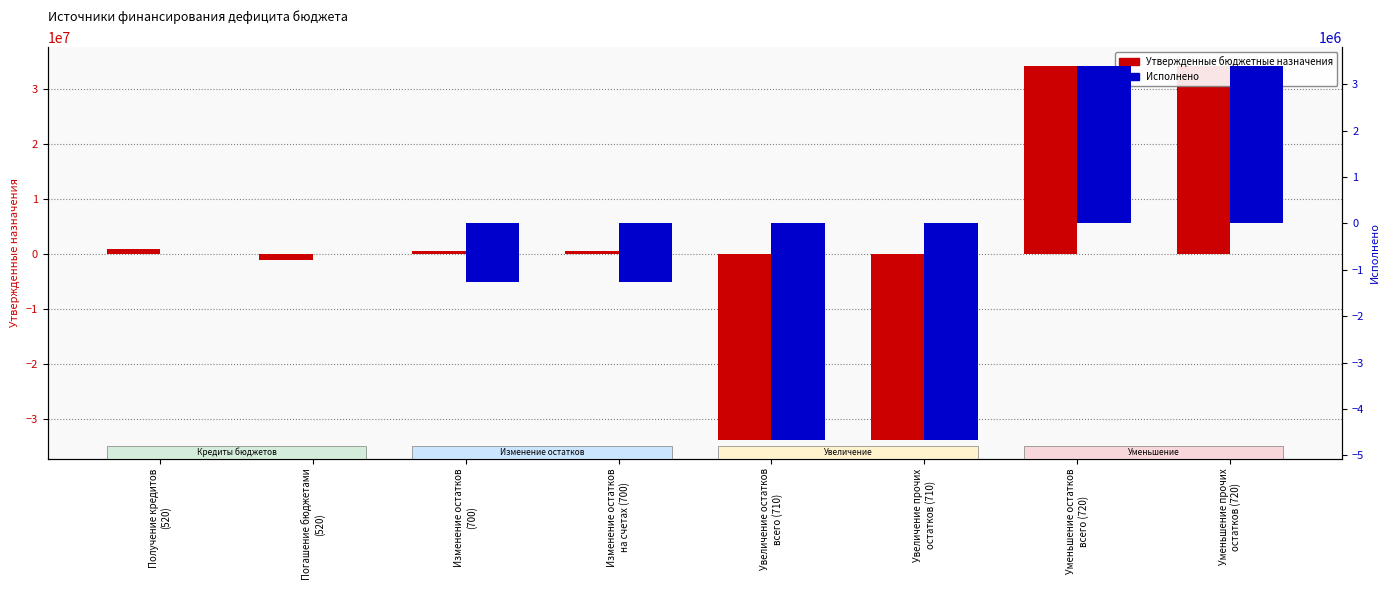

The Утвержденные бюджетные назначения series shows -14514271.8 at Увеличение остатков
всего (710). True or false?

False